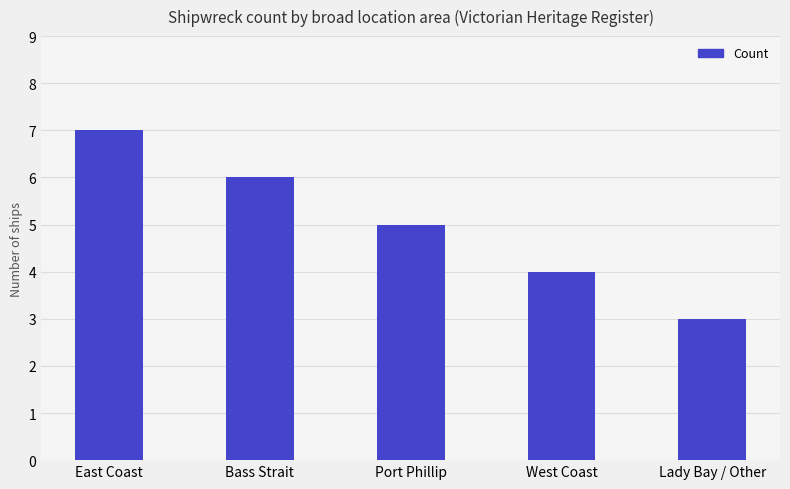

Reading left to right, transcribe all the data shown in this chart.

East Coast=7	Bass Strait=6	Port Phillip=5	West Coast=4	Lady Bay / Other=3